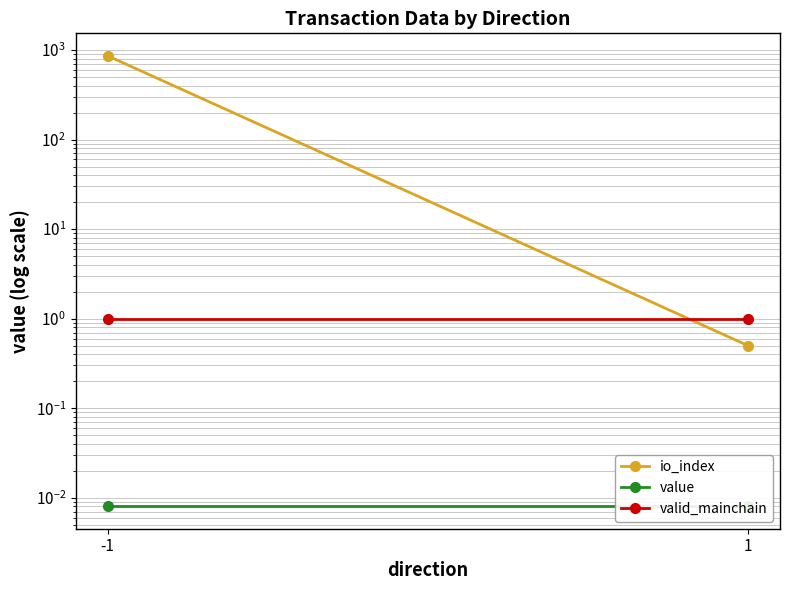

How many distinct data groups are displayed?

3